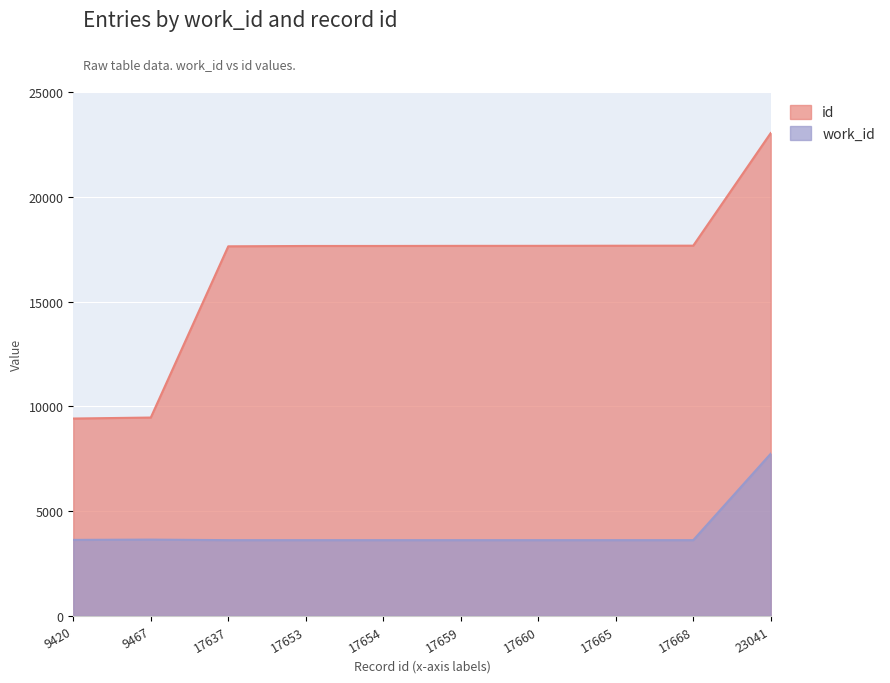

The value of id at 17665 is 17665. True or false?

True